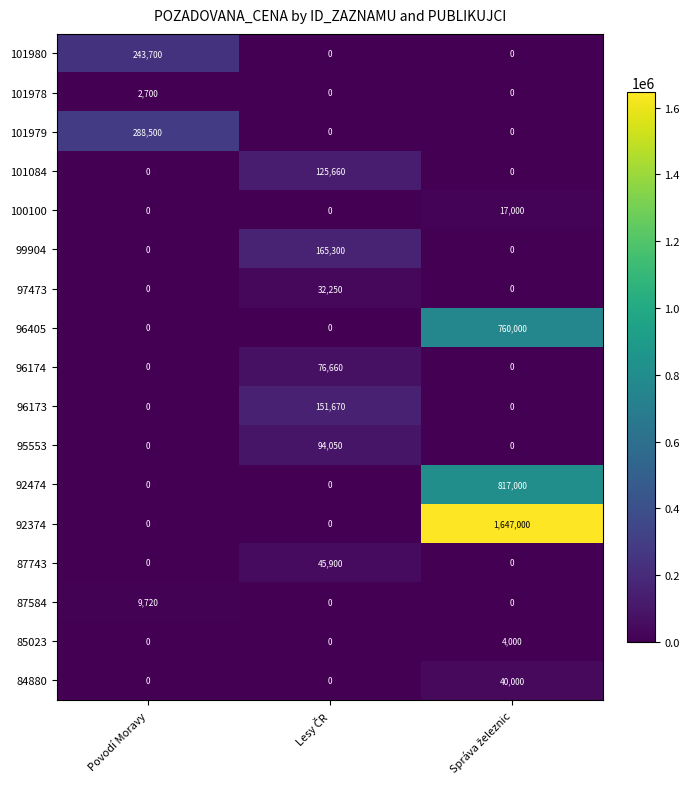

Is the value of 101978 at Povodí Moravy greater than the value of 96405 at Povodí Moravy?

Yes